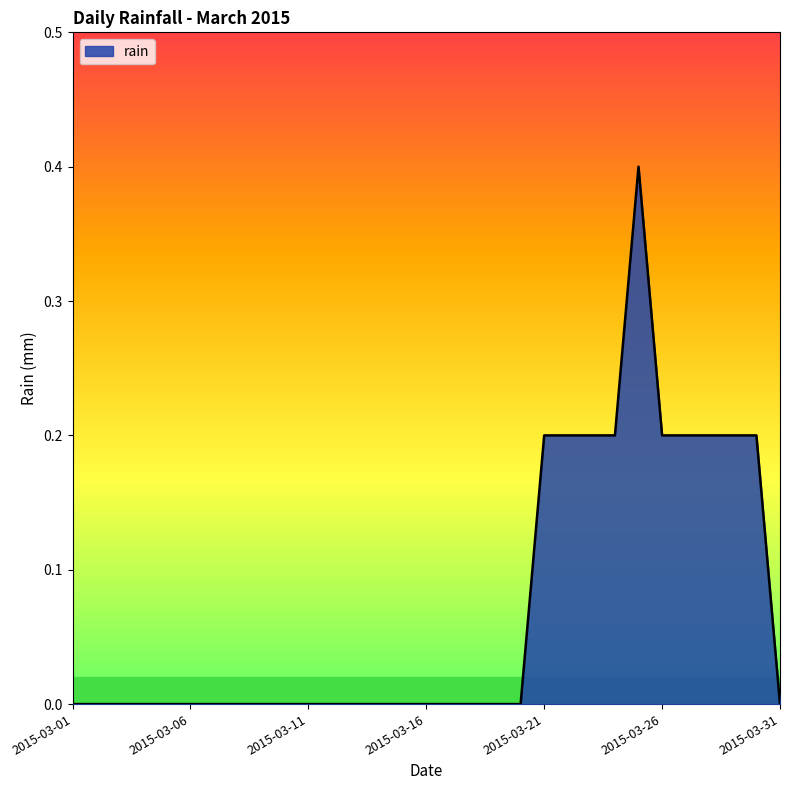

What is the difference between the maximum and minimum values?

0.4